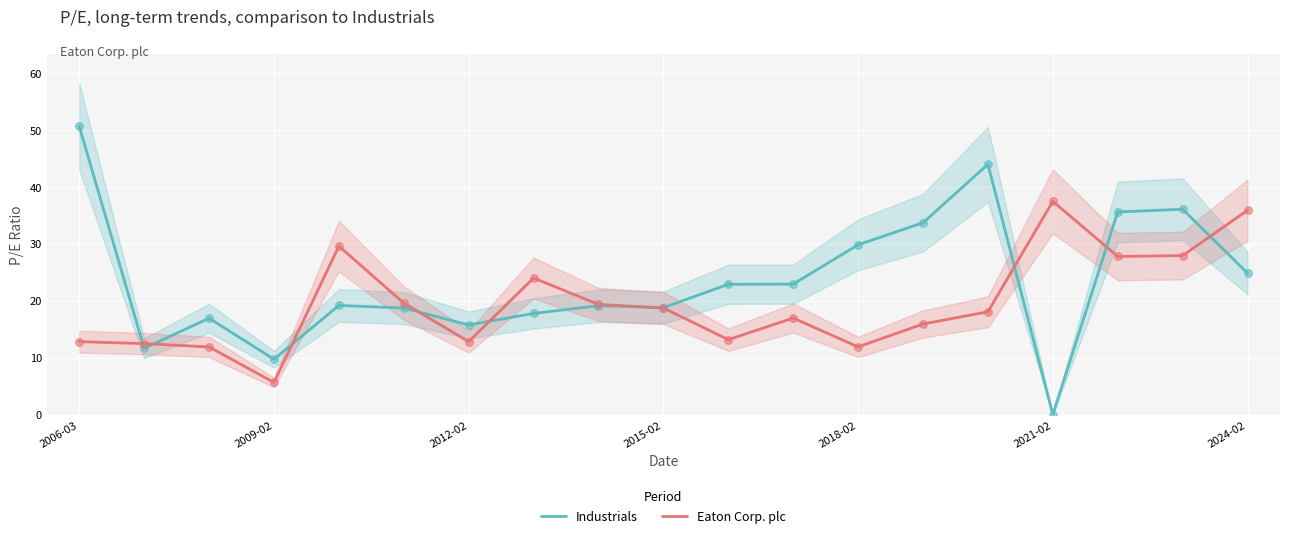

At how many categories does at least one series exceed 50?

1